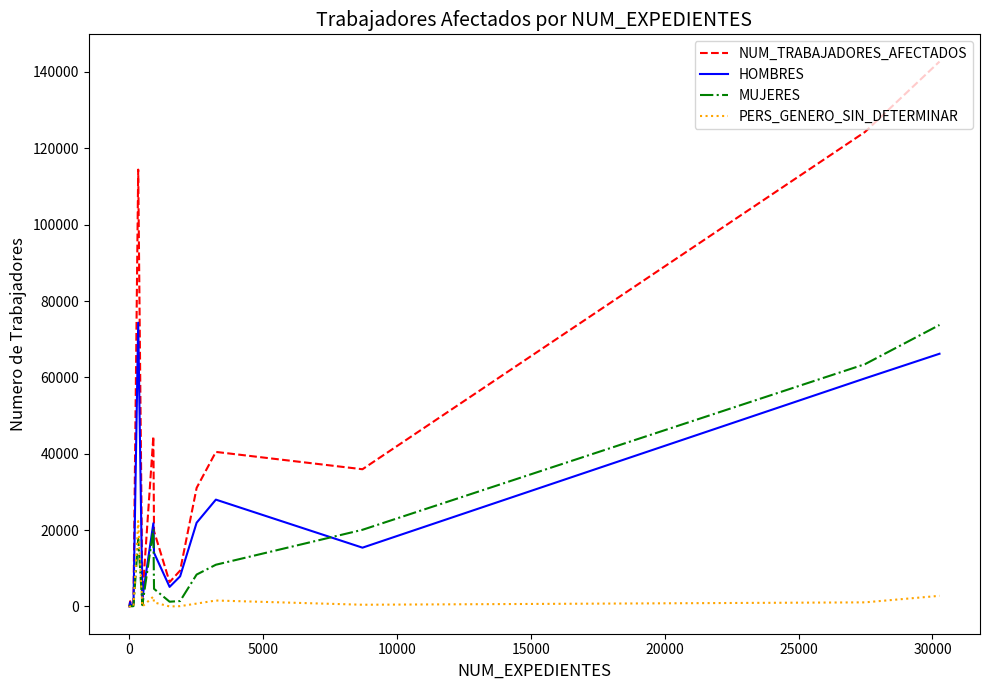

Which series has the largest range (max minus min)?

NUM_TRABAJADORES_AFECTADOS